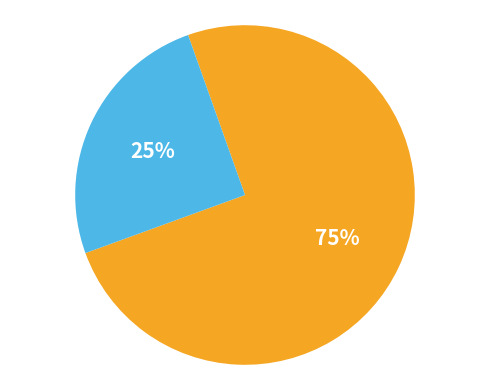

To the nearest percent, what is the average slice percentage?

50%